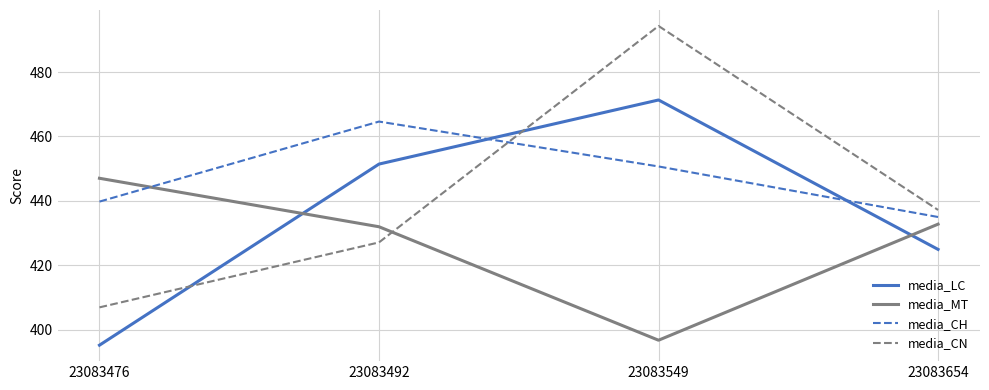

At 23083654, list the series in order from smallest to largest.

media_LC, media_MT, media_CH, media_CN